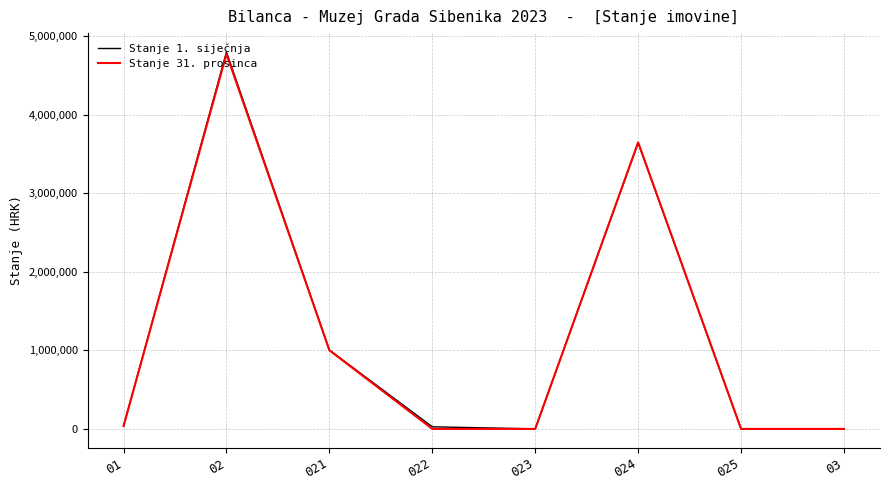

What is the spread (max minus min) of values at 021?

3158.1